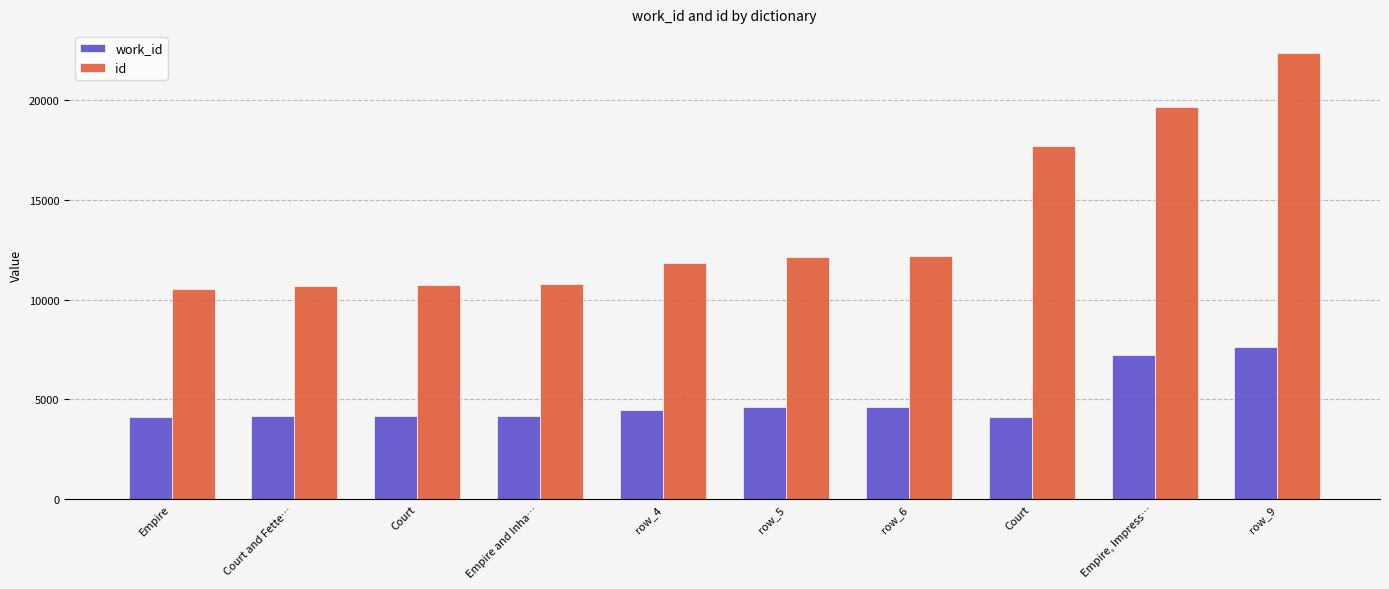

How many groups of bars are there?

10